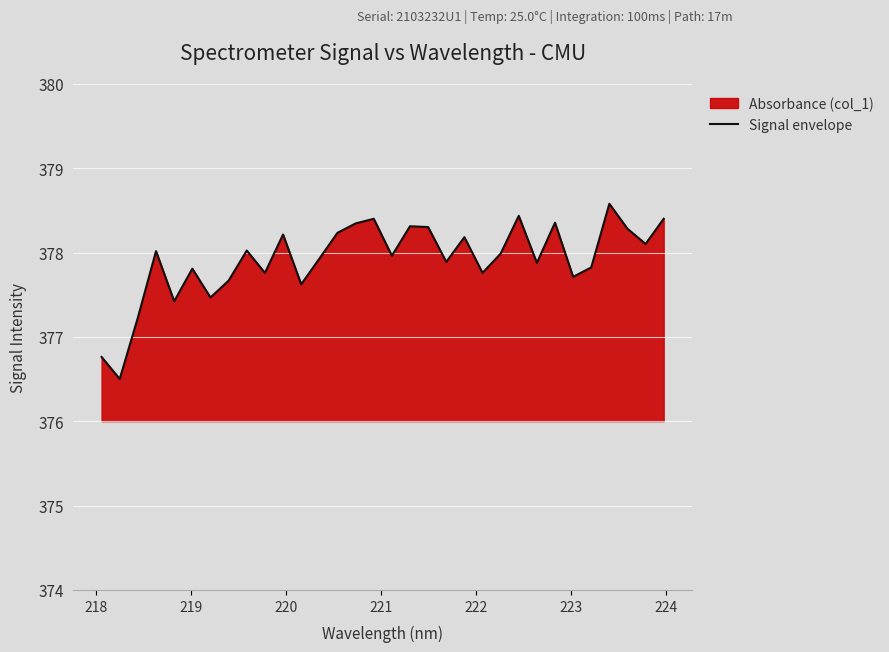

What is the greatest value displayed?

378.6